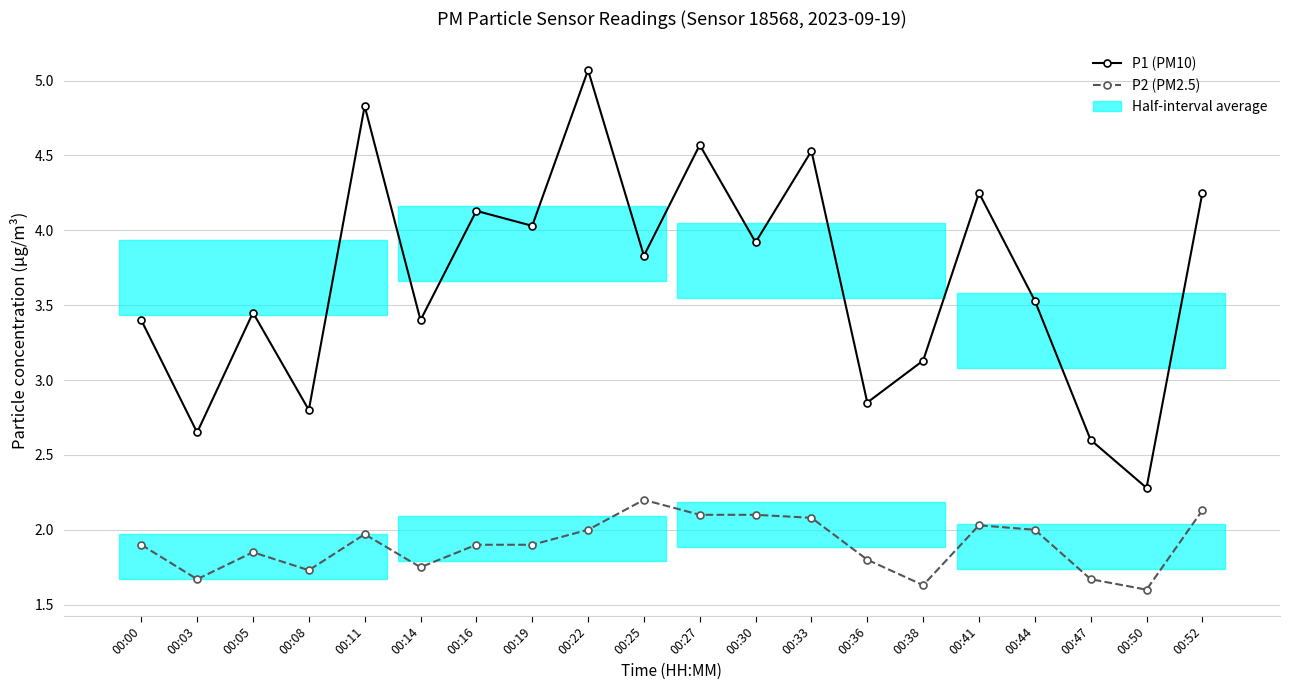

What is the difference between the P1 (PM10) values at 00:47 and 00:22?

2.5